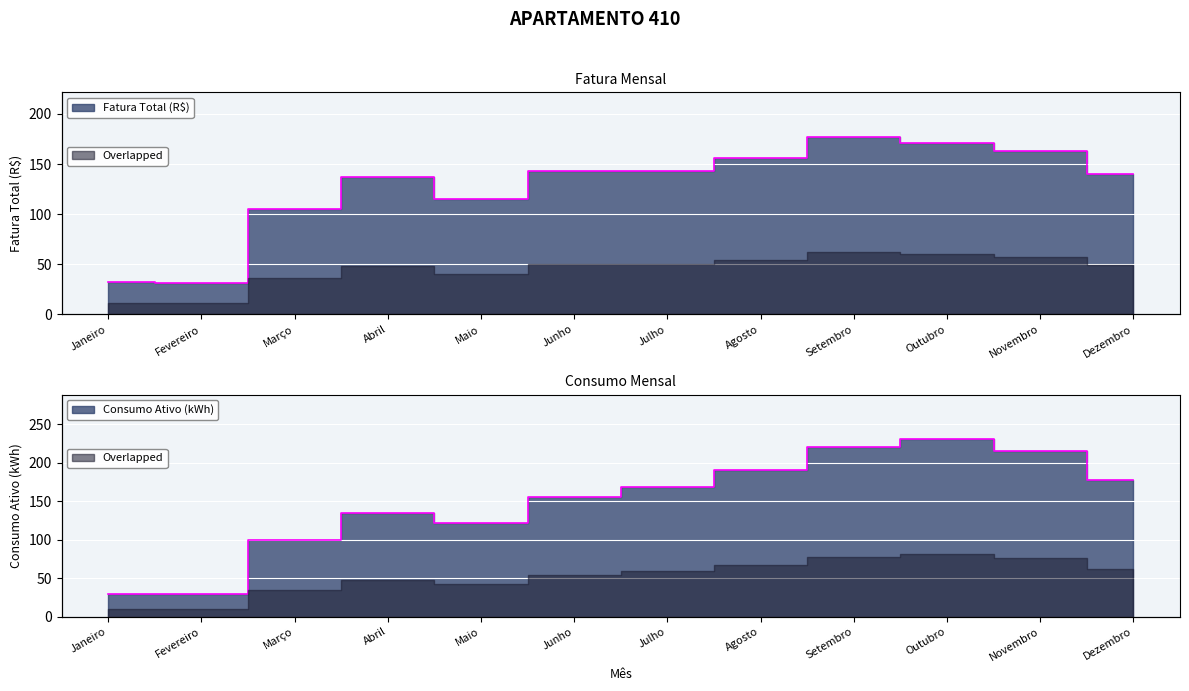

Which category has the lowest value across all series?

Janeiro